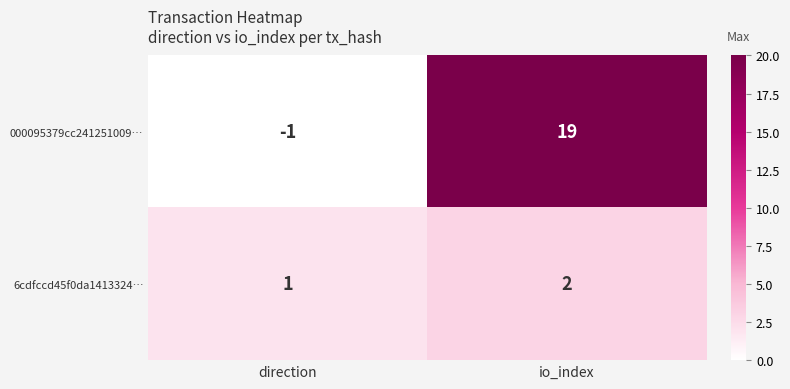

At which label is 6cdfccd45f0da1413324… closest to 1?

direction